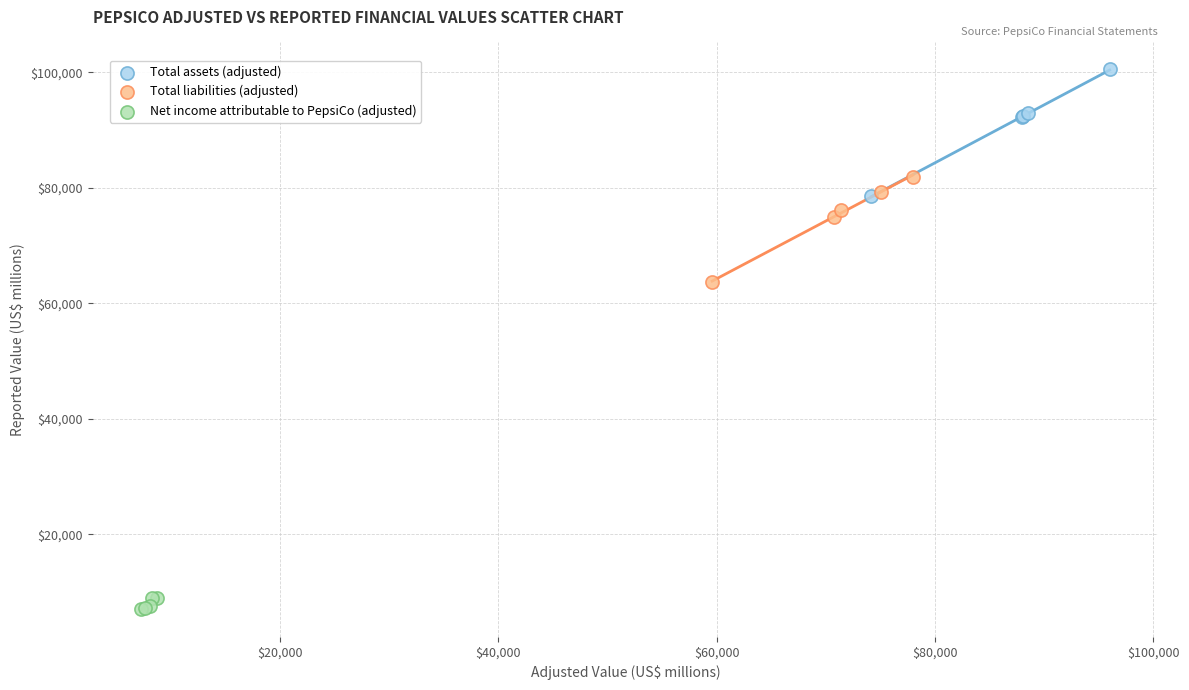

Which series has the widest spread of Y values?

Total assets (adjusted)